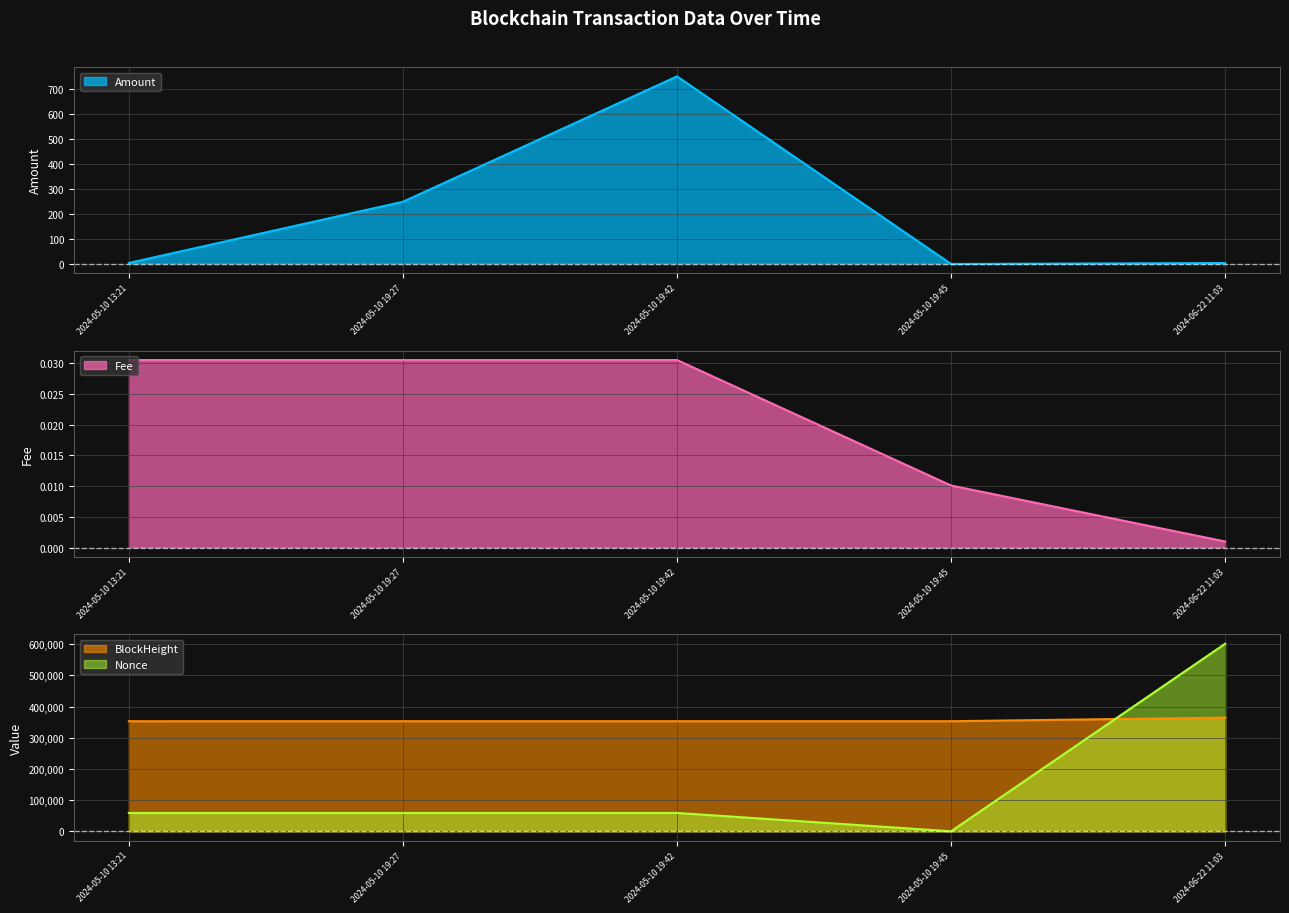

The value of Amount at 2024-05-10 19:45 is 0.0. True or false?

True